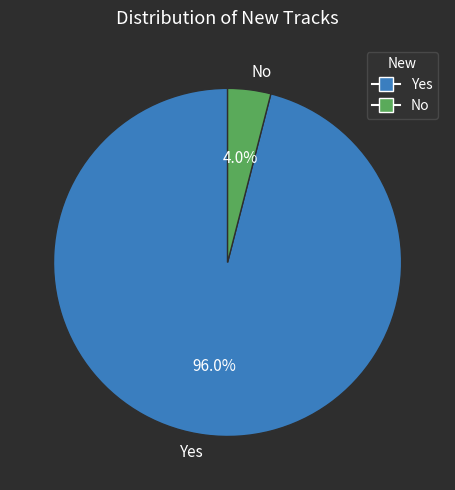

Is it true that Yes is 96% of the pie?

True